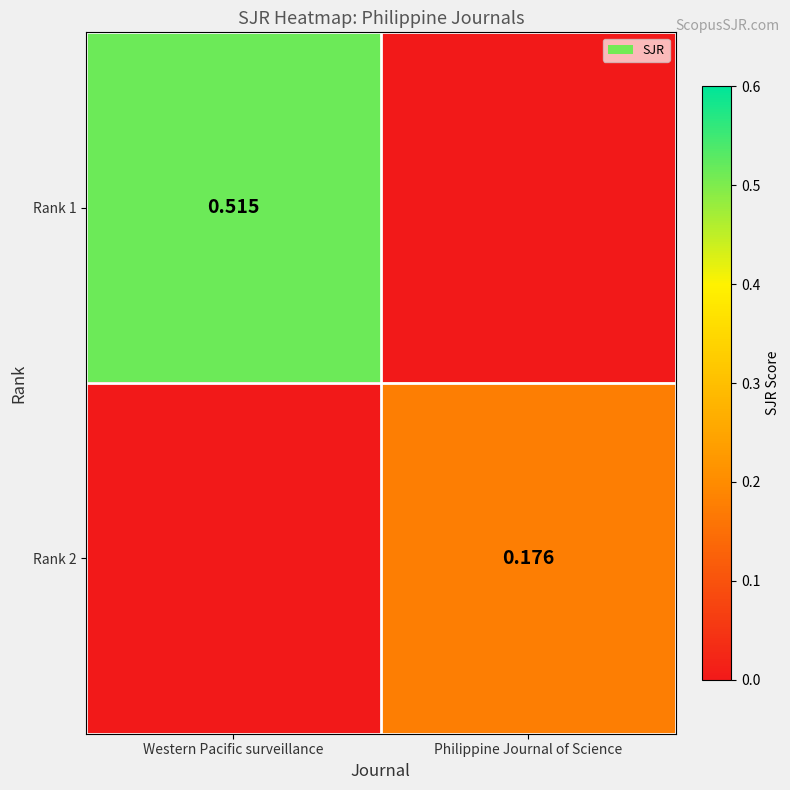

Is the value of Rank 1 at Western Pacific surveillance greater than the value of Rank 2 at Philippine Journal of Science?

Yes